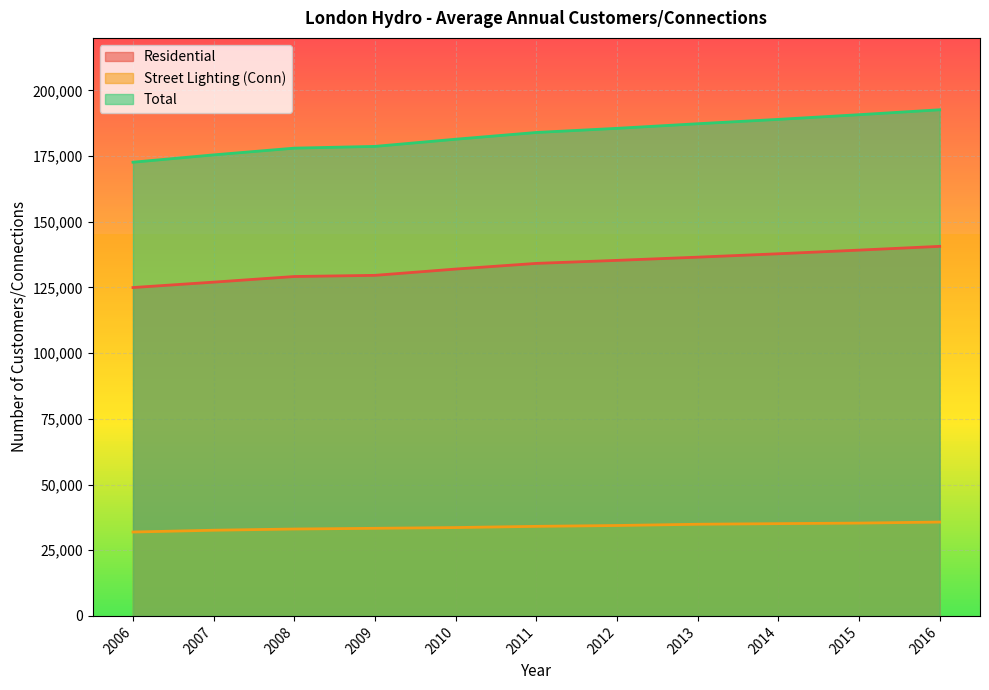

Which has a higher value, 2011 or 2012?

2012